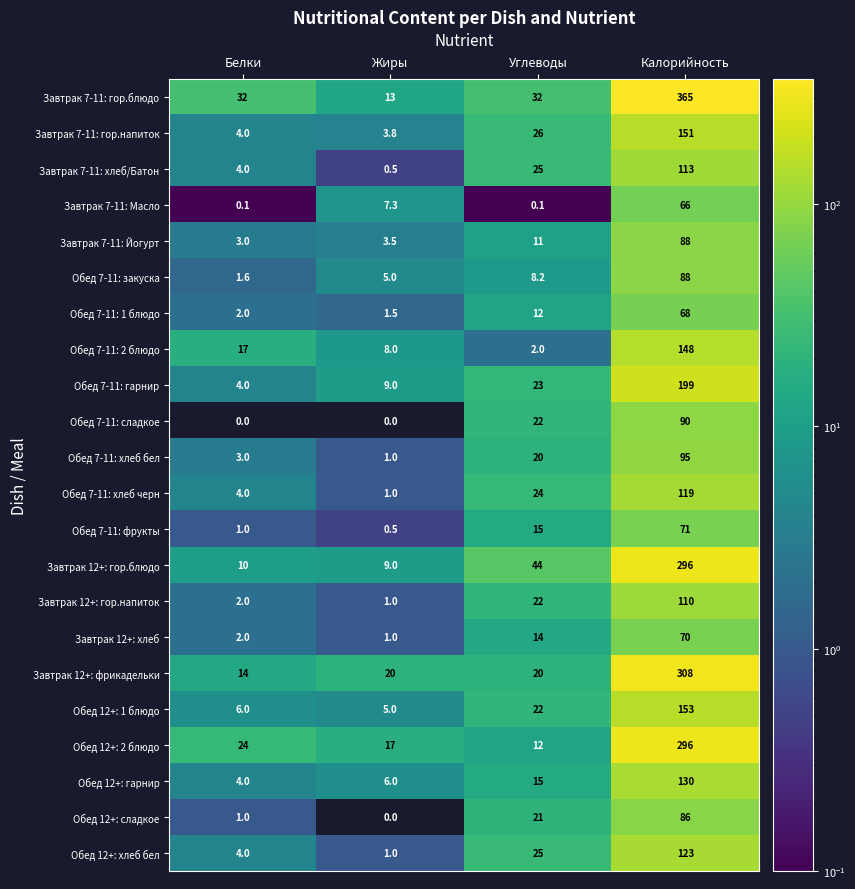

List the labels in order of Обед 7-11: гарнир value, smallest first.

Белки, Жиры, Углеводы, Калорийность